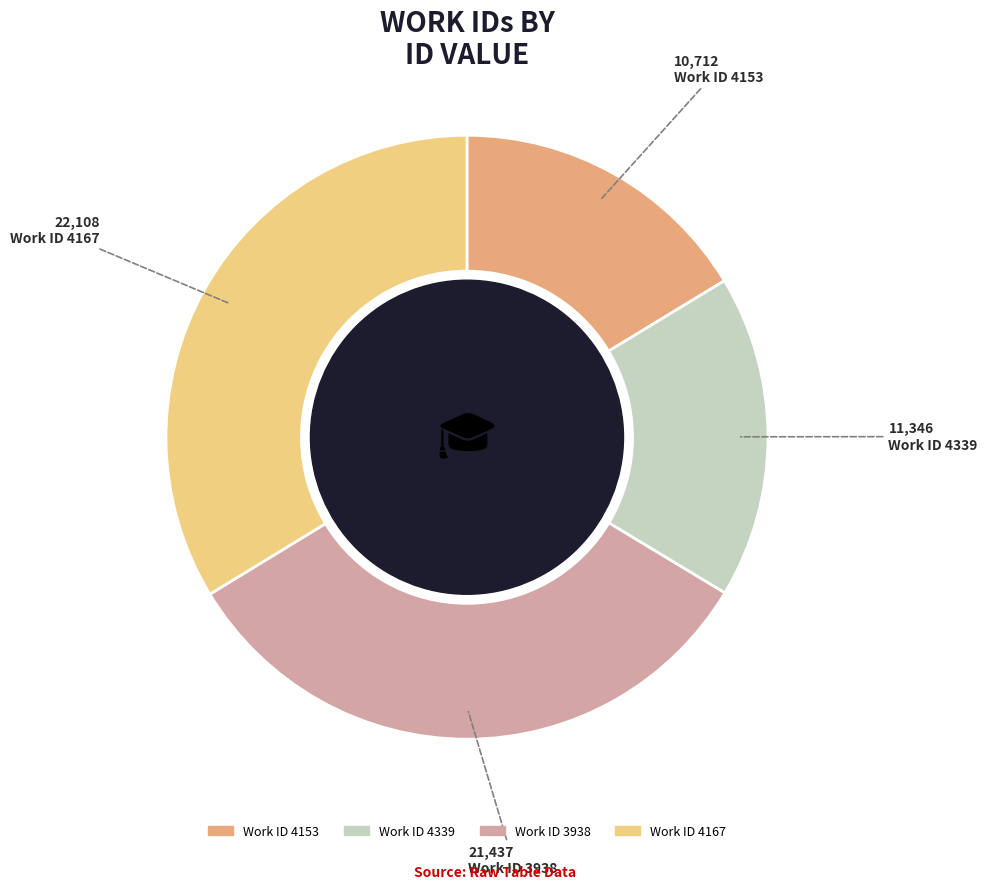

Is there any slice that represents more than half of the pie?

No